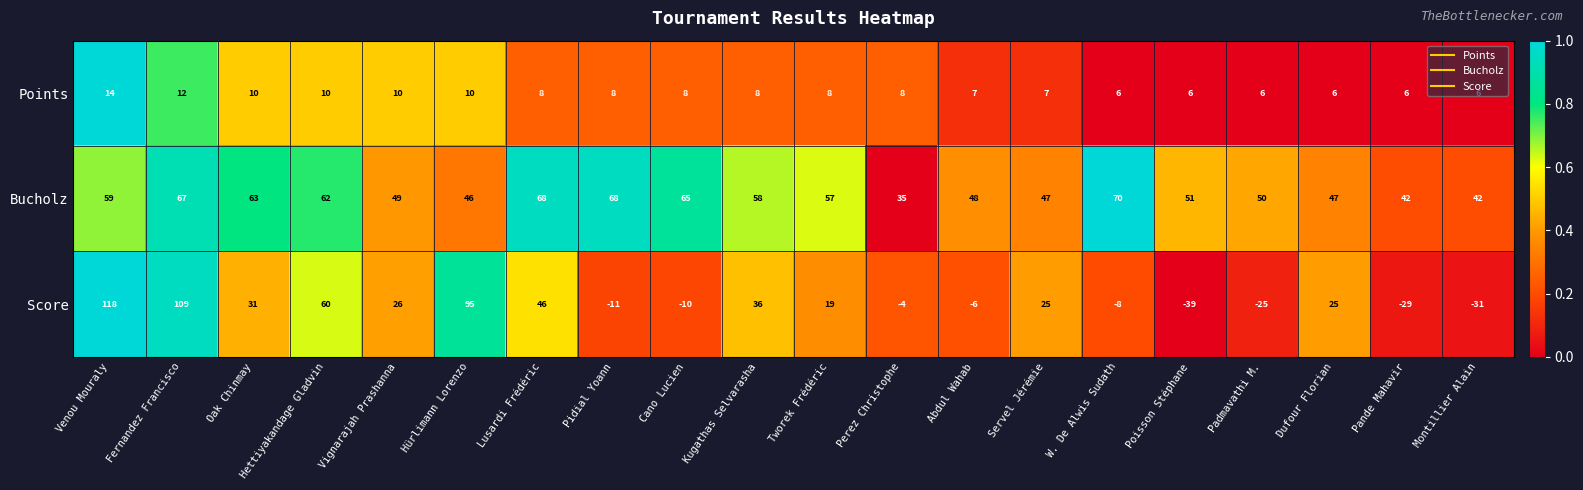

Which series has the largest total across all categories?

Bucholz